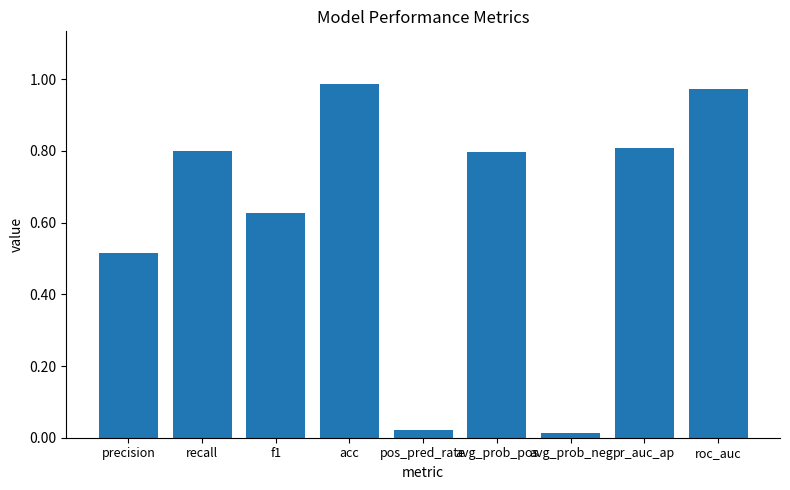

What is the label of the 3rd bar from the left?

f1